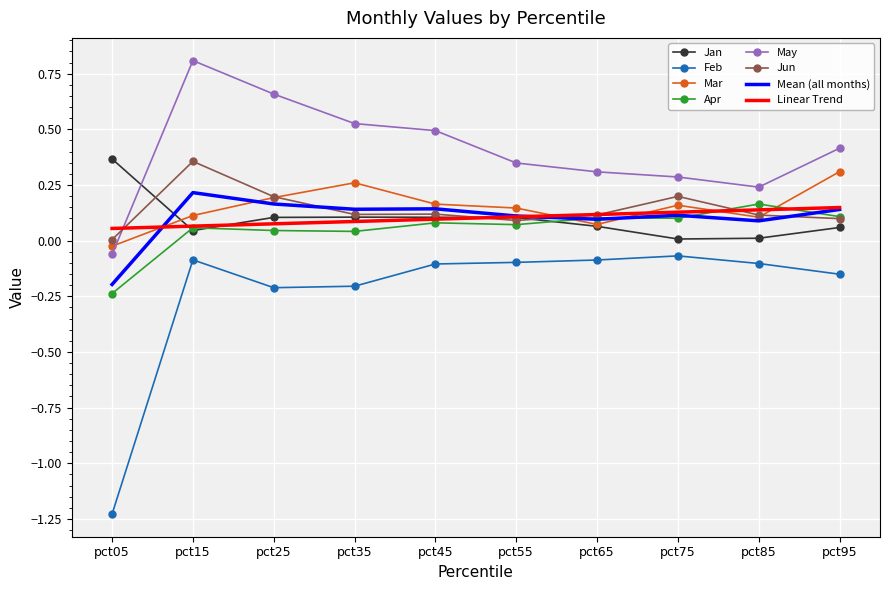

True or false: May and Linear Trend cross at least once.

True